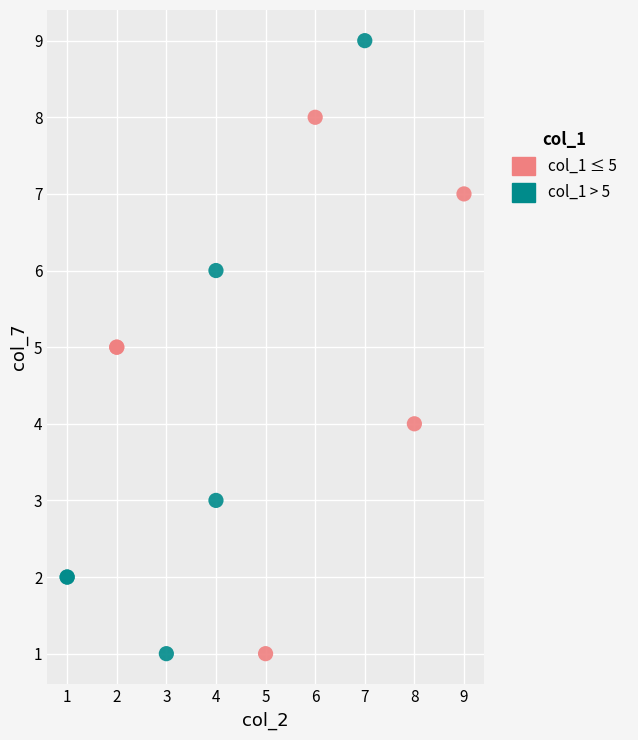

Which series has the largest Y range (max minus min)?

col_1 > 5